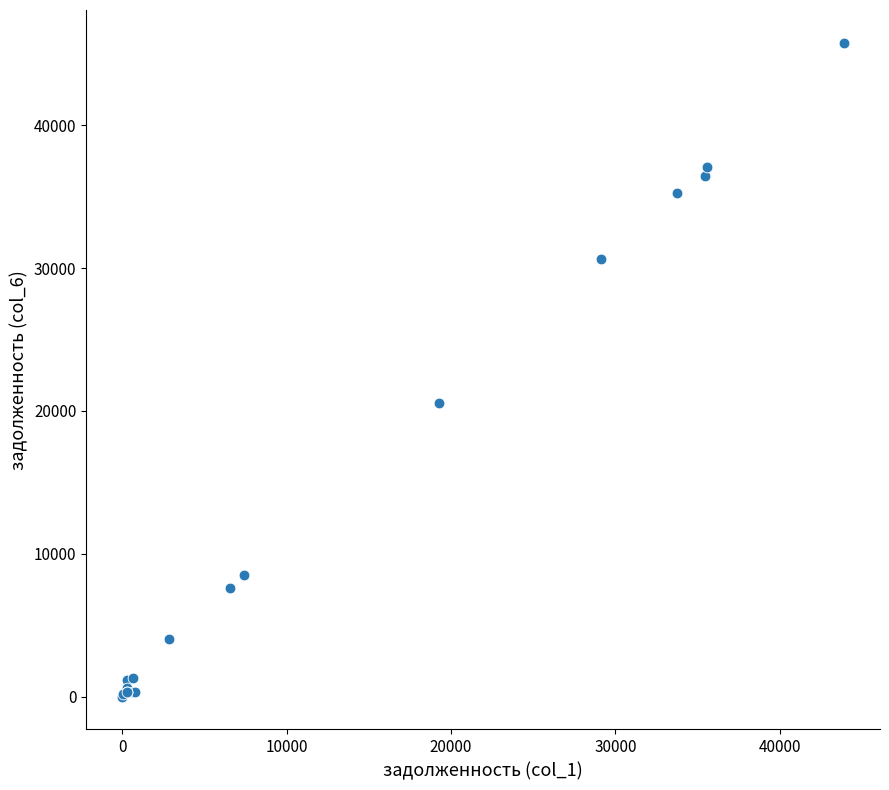

What Y value in the scatter plot is closest to 22888?

20535.8